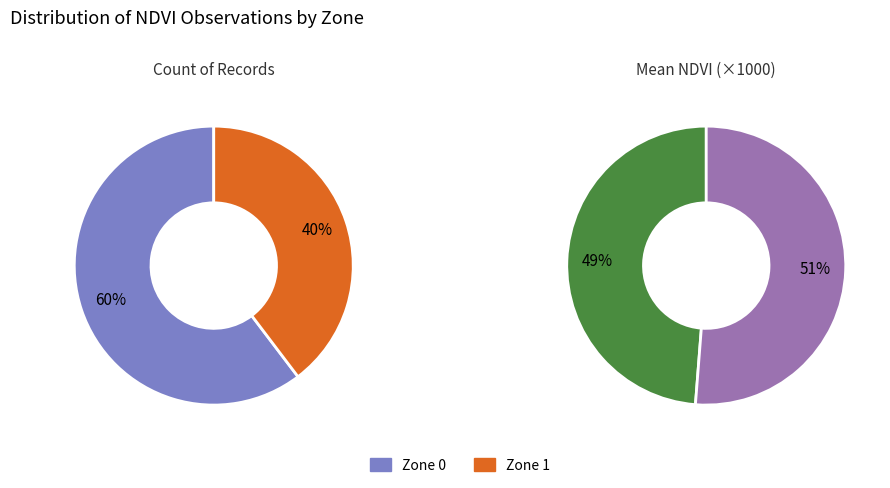

Is Zone 1 the majority of the pie?

No